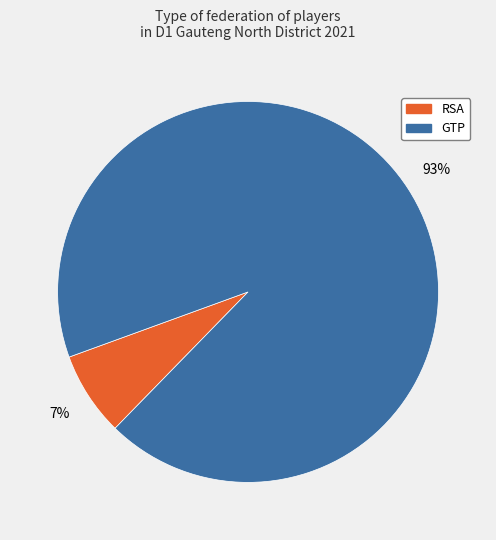

Is it true that RSA is 17% of the pie?

False